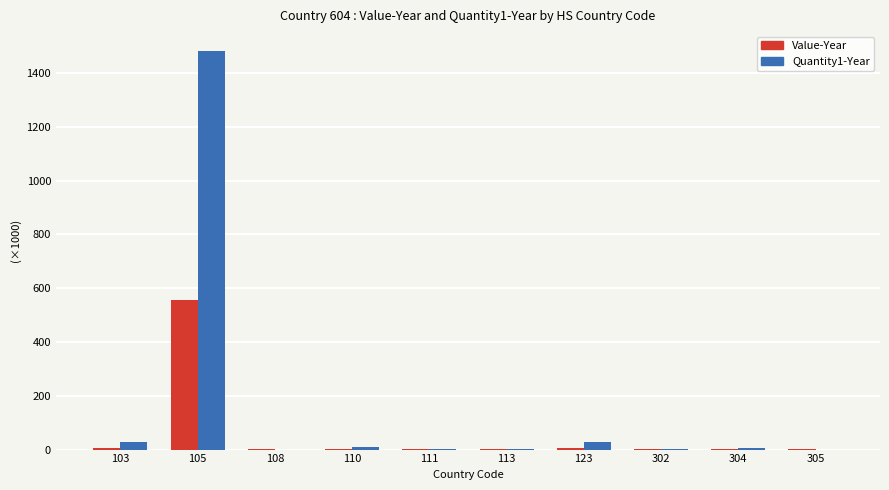

What is the maximum value shown in the chart?

1481.7